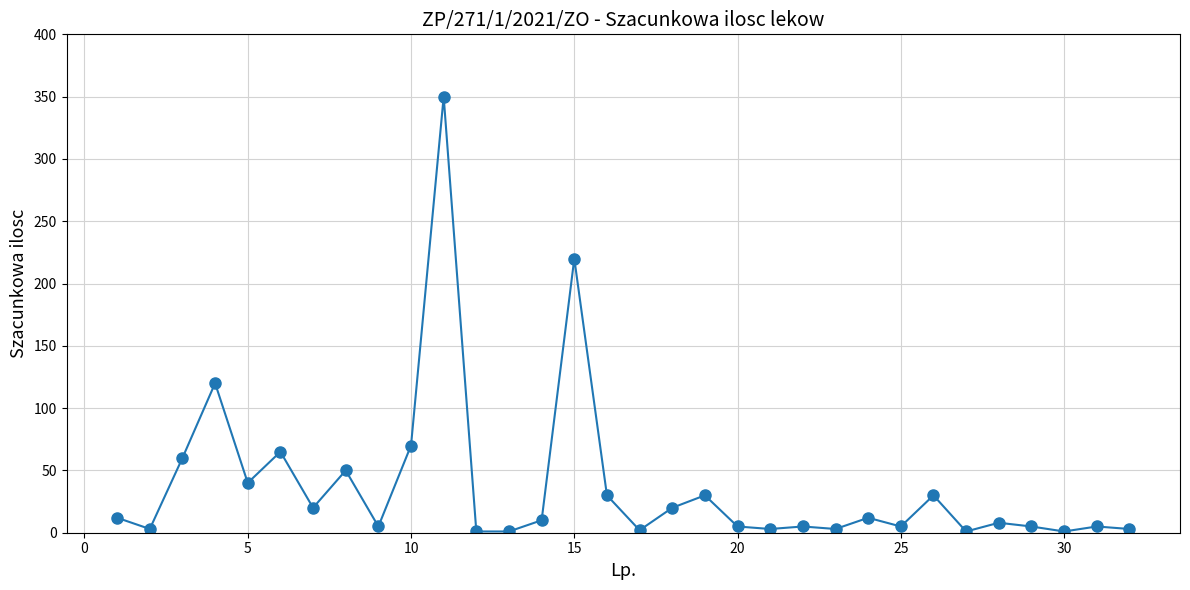

What is the sum of all values?

1195